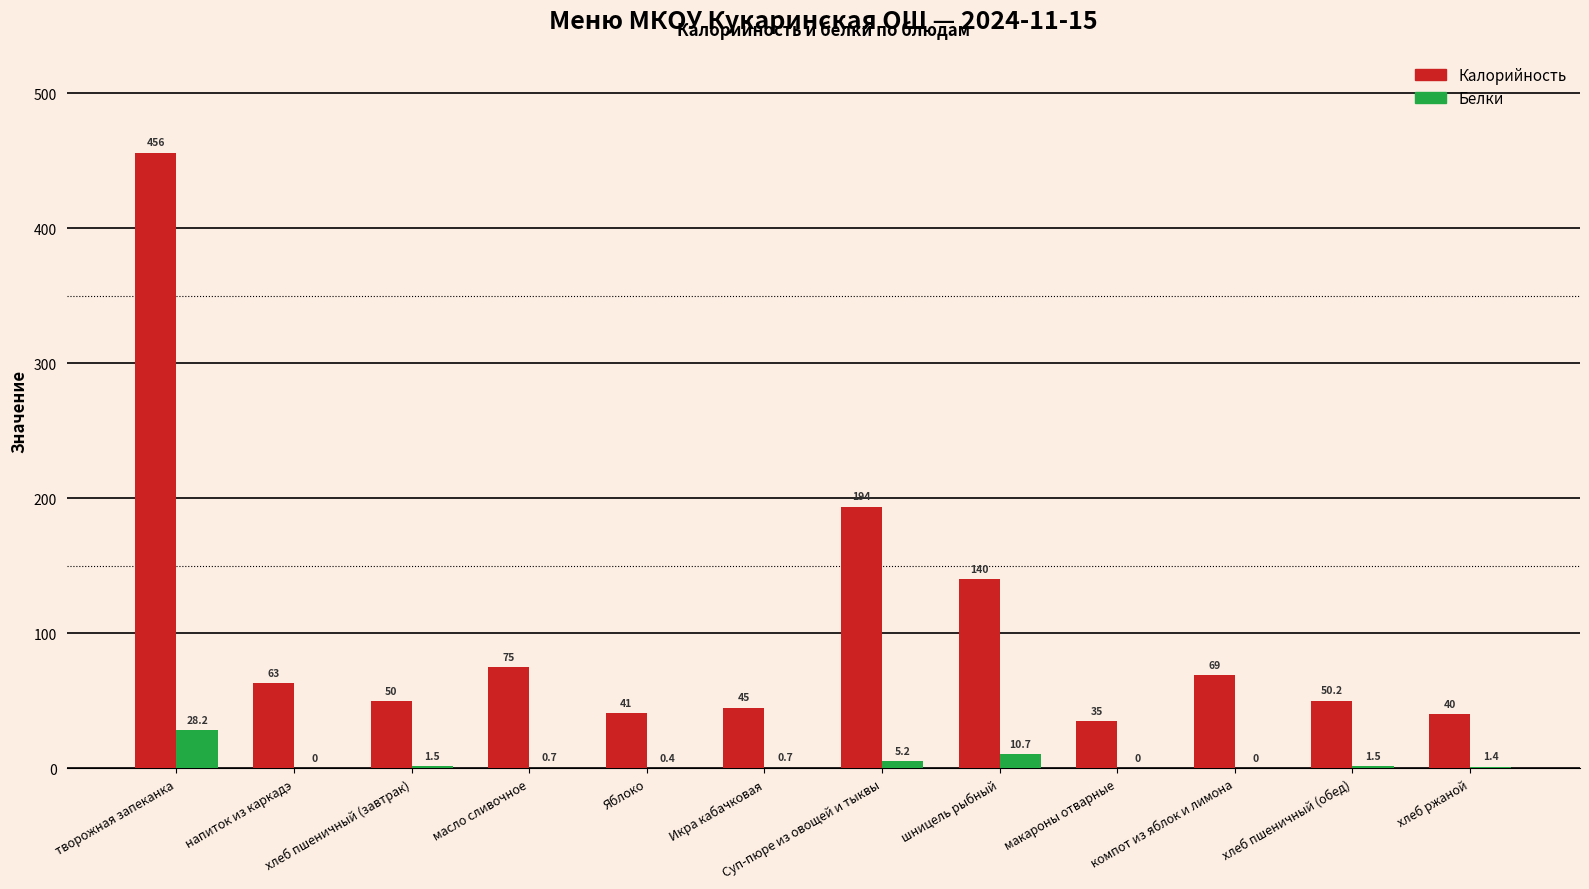

At which label is Белки closest to 14?

шницель рыбный